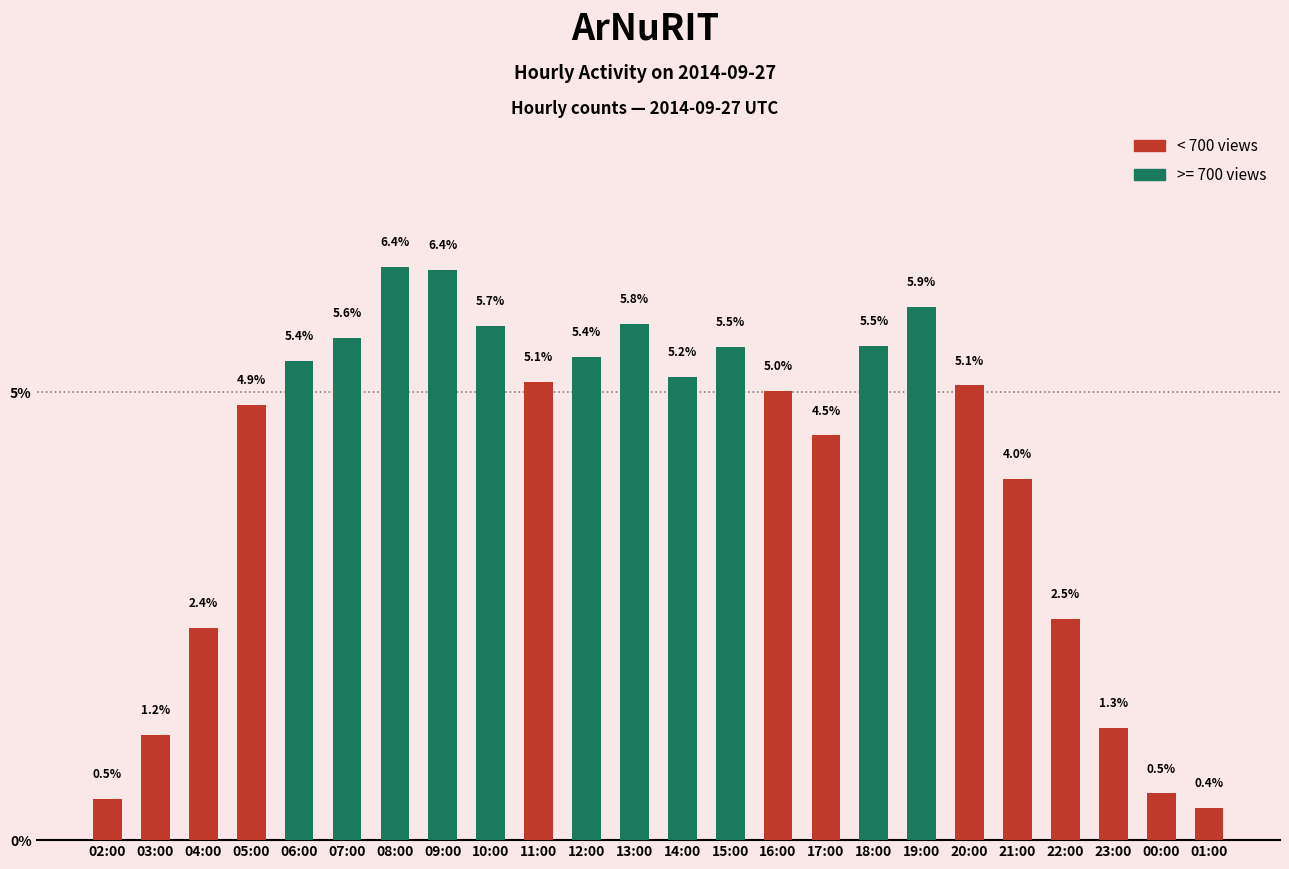

Reading left to right, extract all data points from this chart.

0.5	1.2	2.4	4.9	5.4	5.6	6.4	6.4	5.7	5.1	5.4	5.8	5.2	5.5	5.0	4.5	5.5	5.9	5.1	4.0	2.5	1.3	0.5	0.4